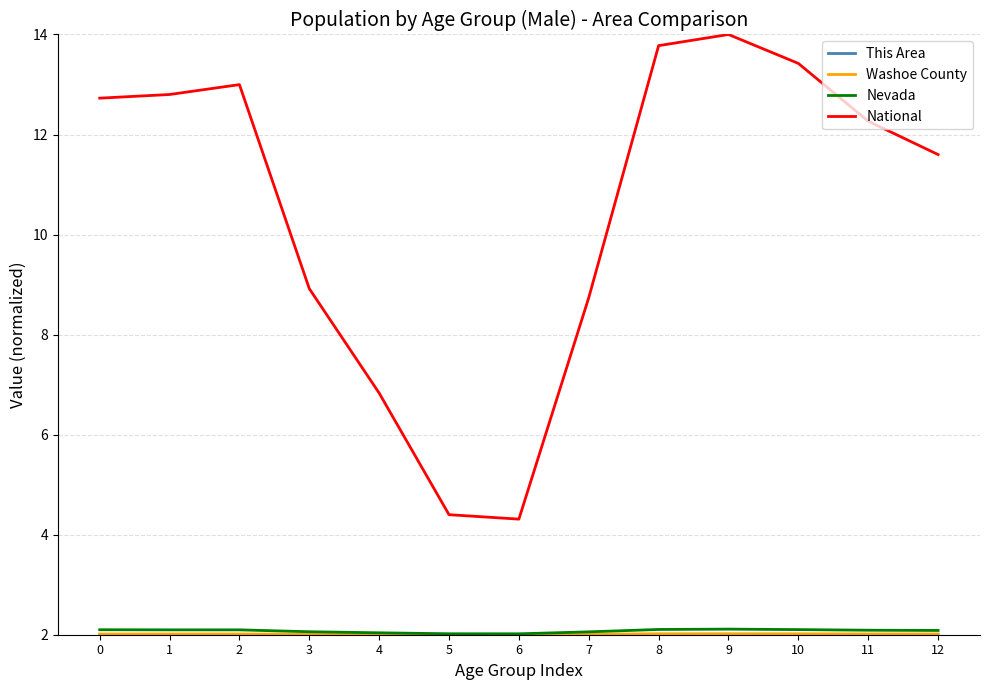

What is the spread (max minus min) of values at 10?

11.4